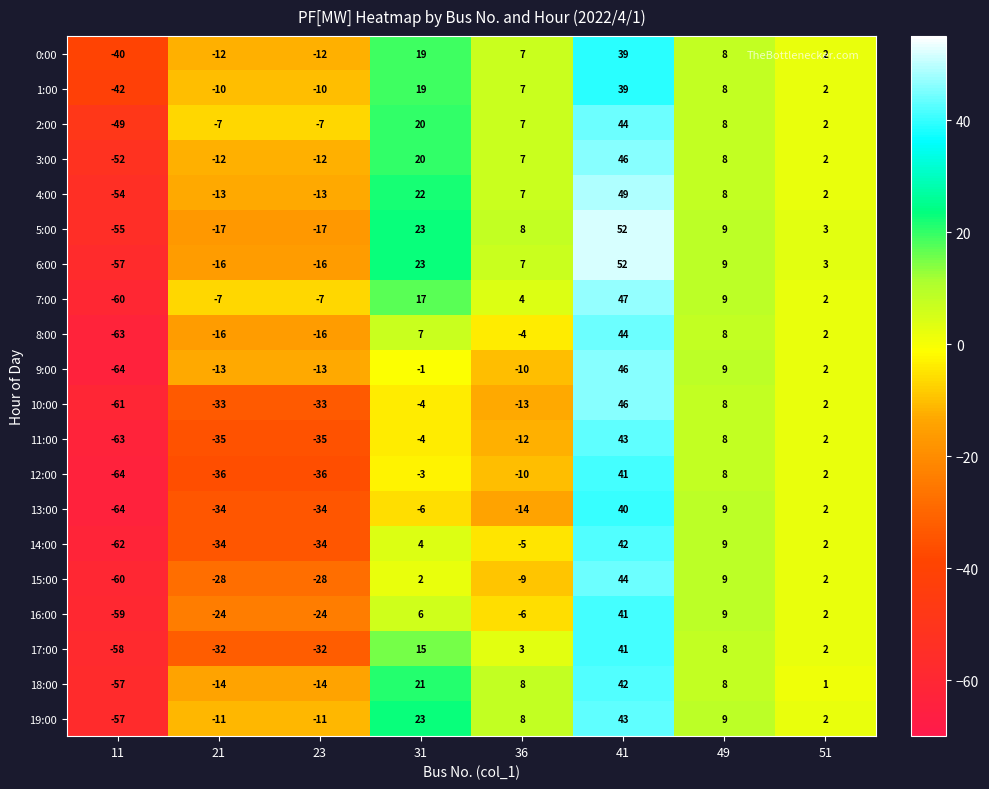

What is the total value across all series at 41?

881